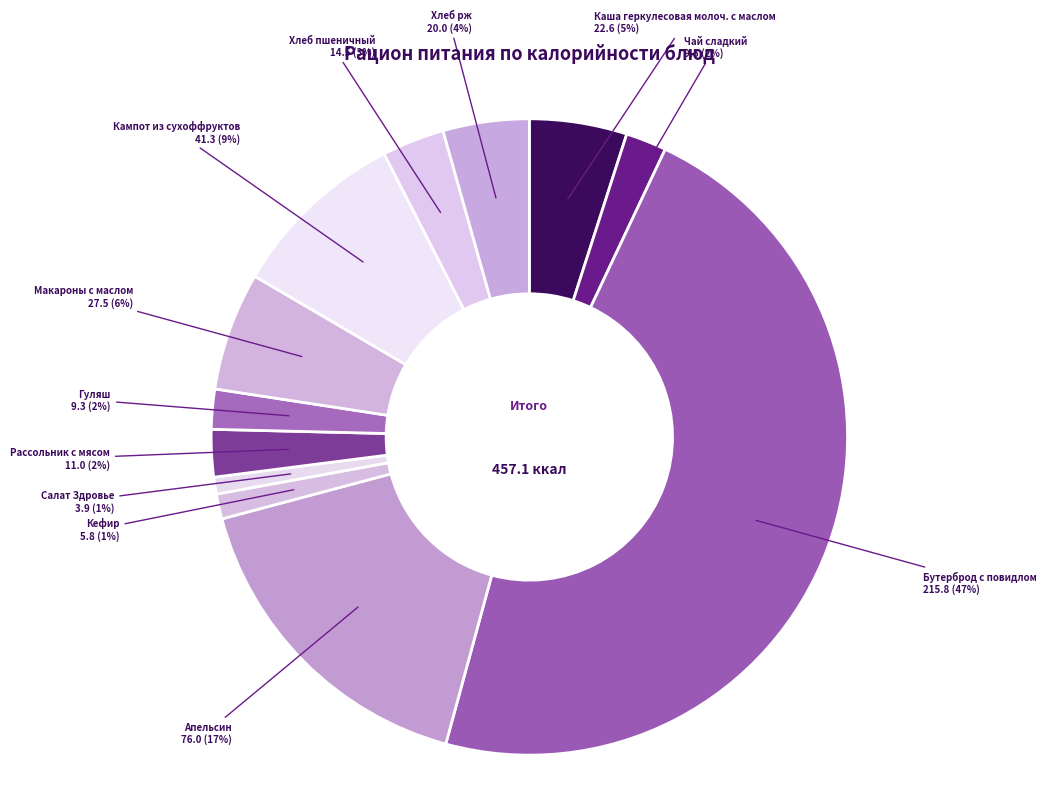

Is there any slice that represents more than half of the pie?

No